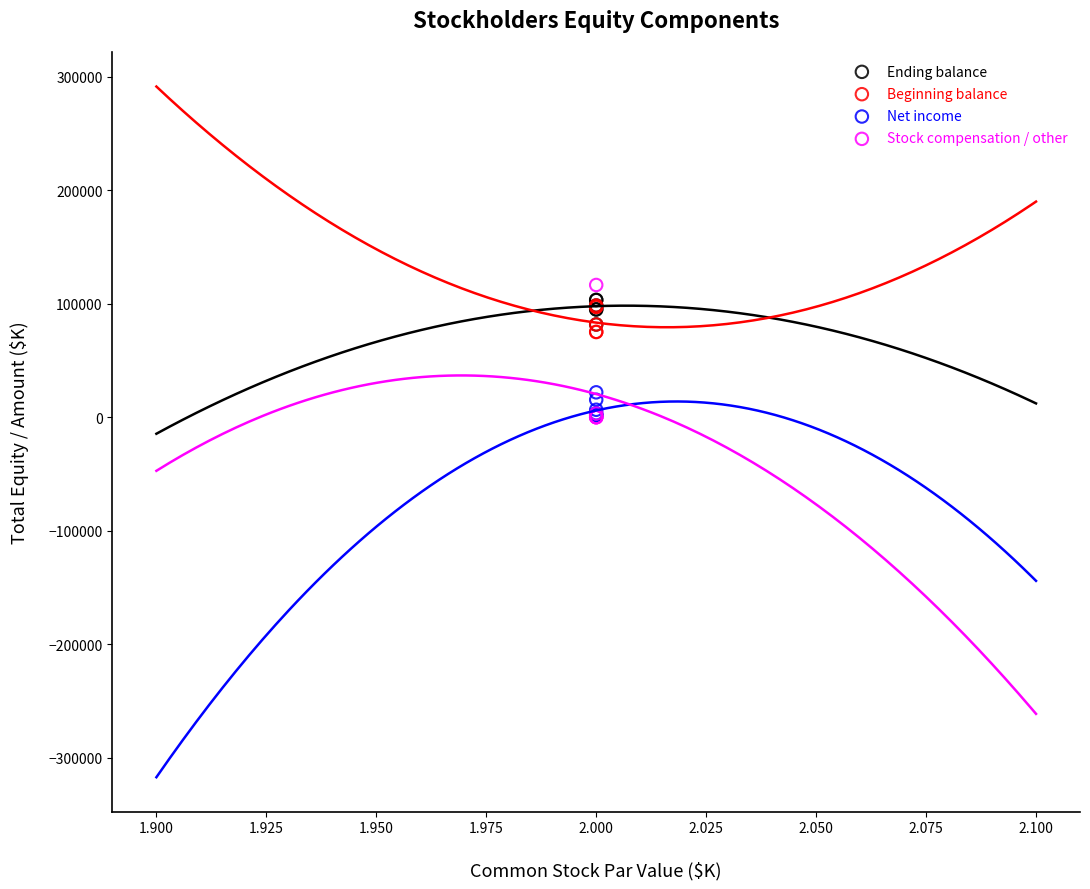

What are all the series names shown in the legend?

Ending balance, Beginning balance, Net income, Stock compensation / other